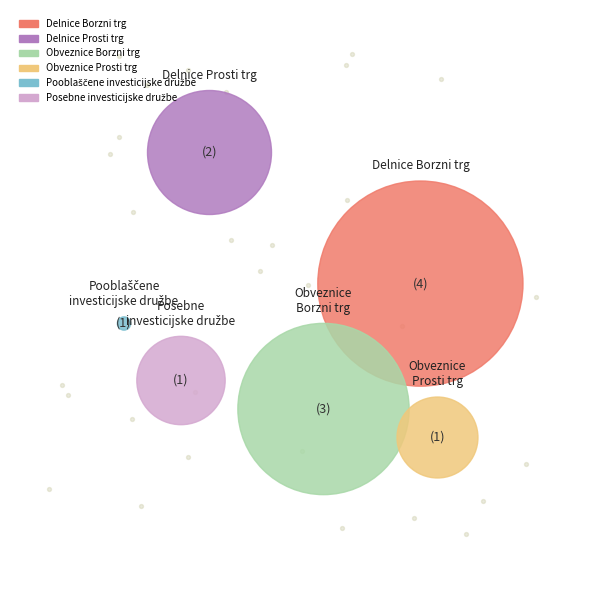

Count the number of slices in the pie.

6